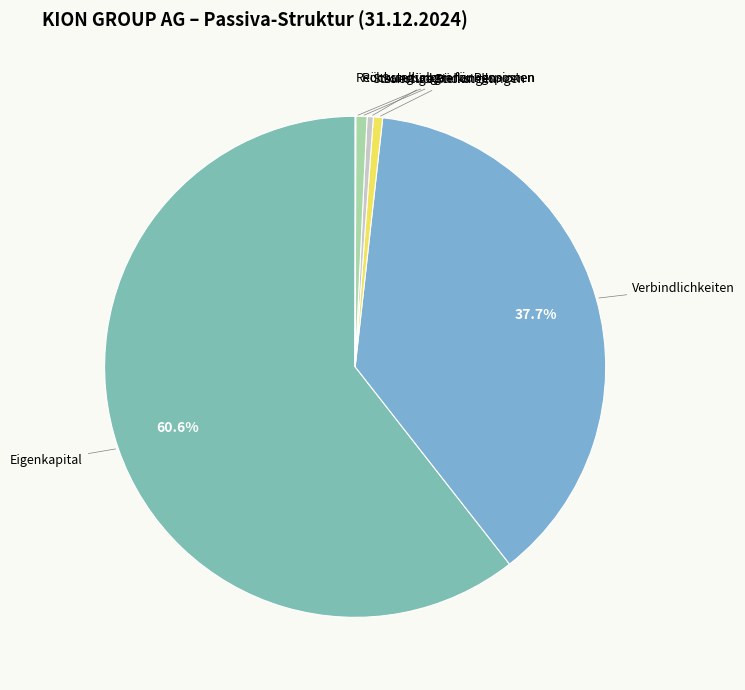

What portion of the pie excludes Eigenkapital?

39.4%